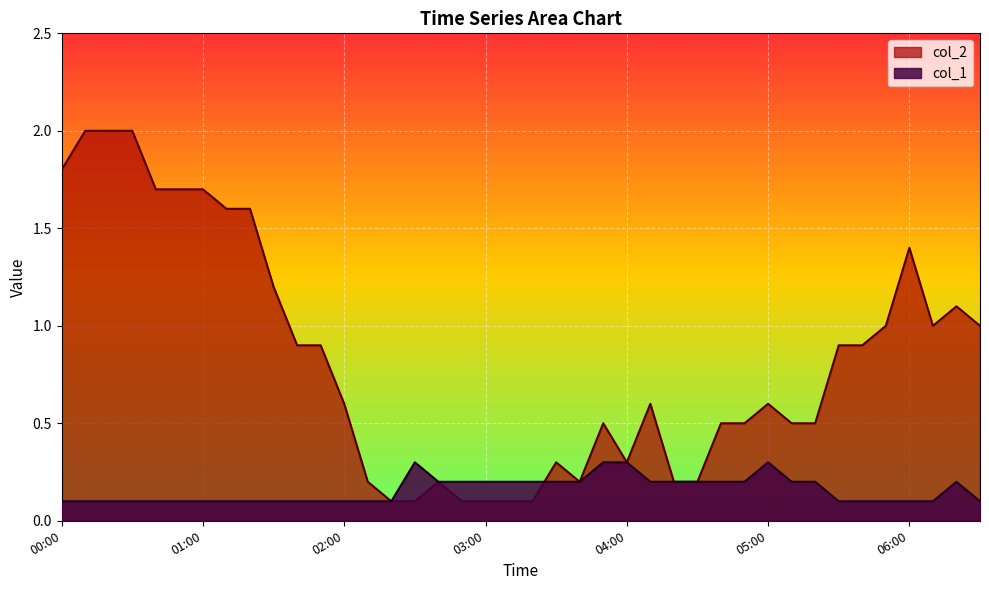

At which category does col_2 reach its first local peak?

02:40